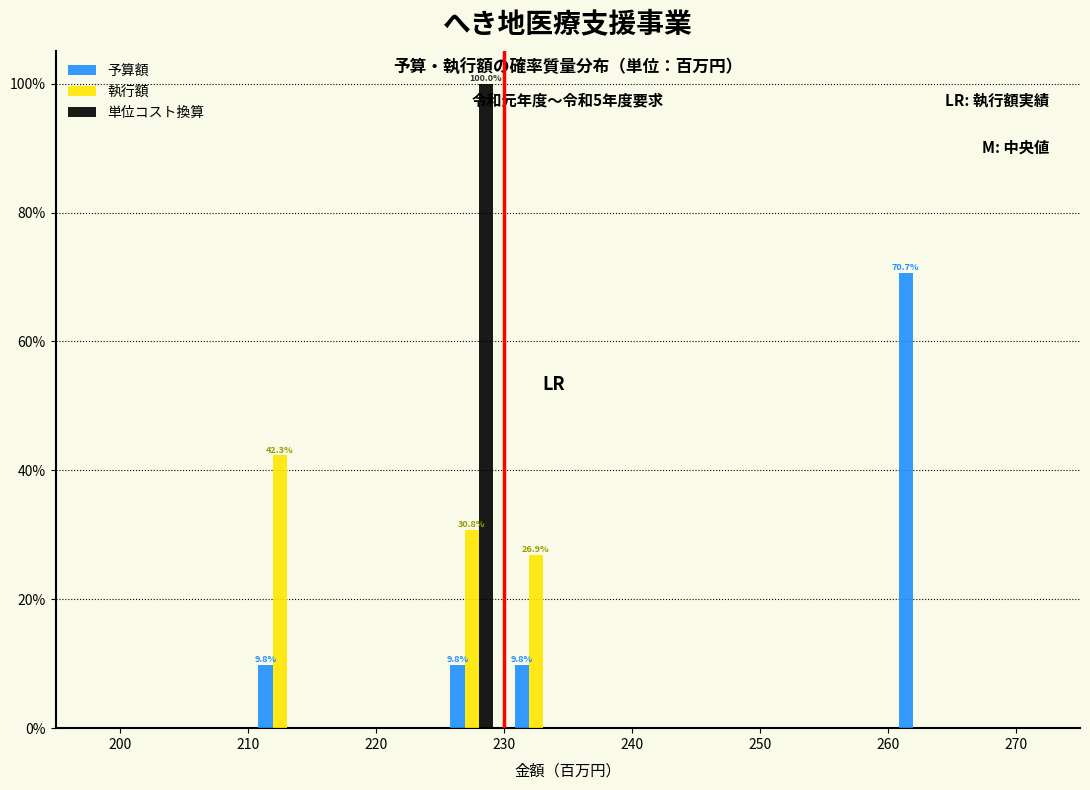

In the 執行額 series, which range on the x-axis has the tallest bar?

210 to 215